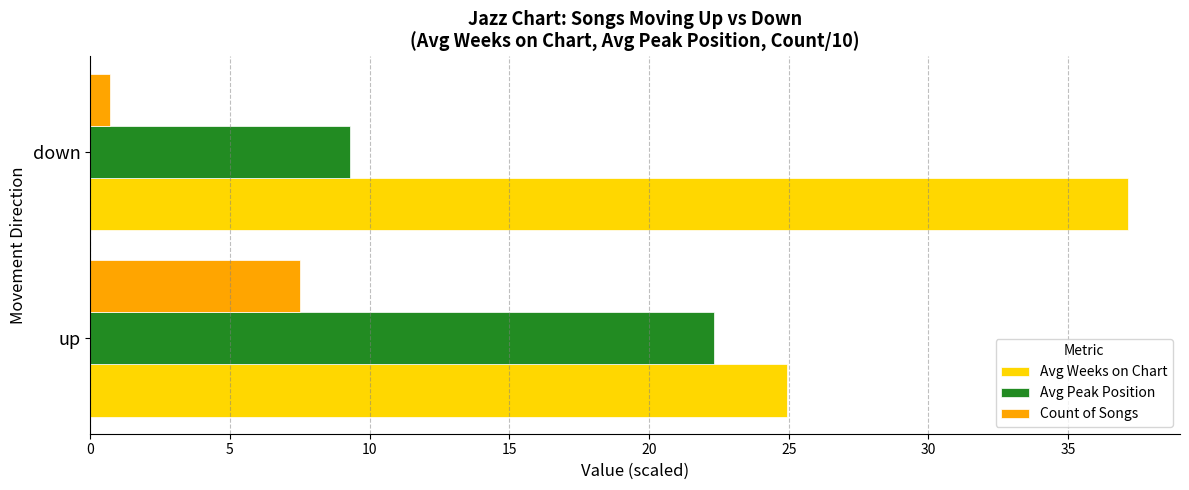

The value of Avg Weeks on Chart at up is 24.9. True or false?

True